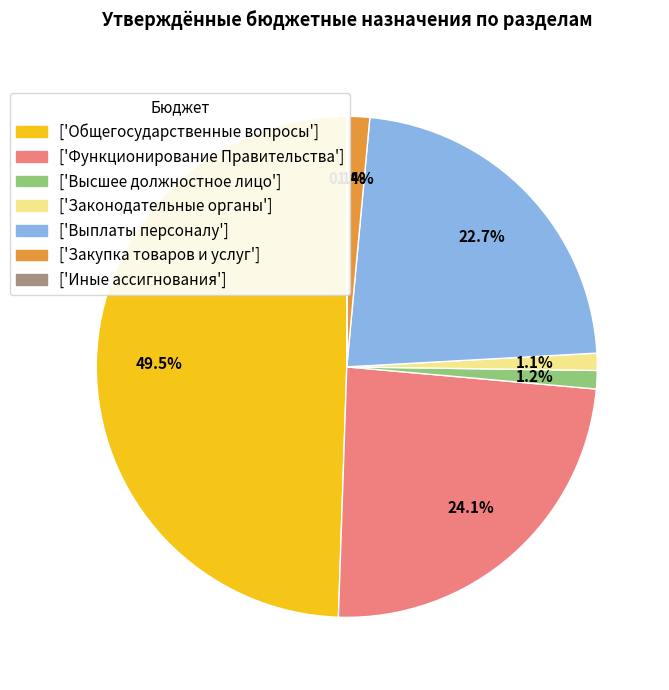

To the nearest percent, what is the difference between the largest and smallest slice percentages?

49%